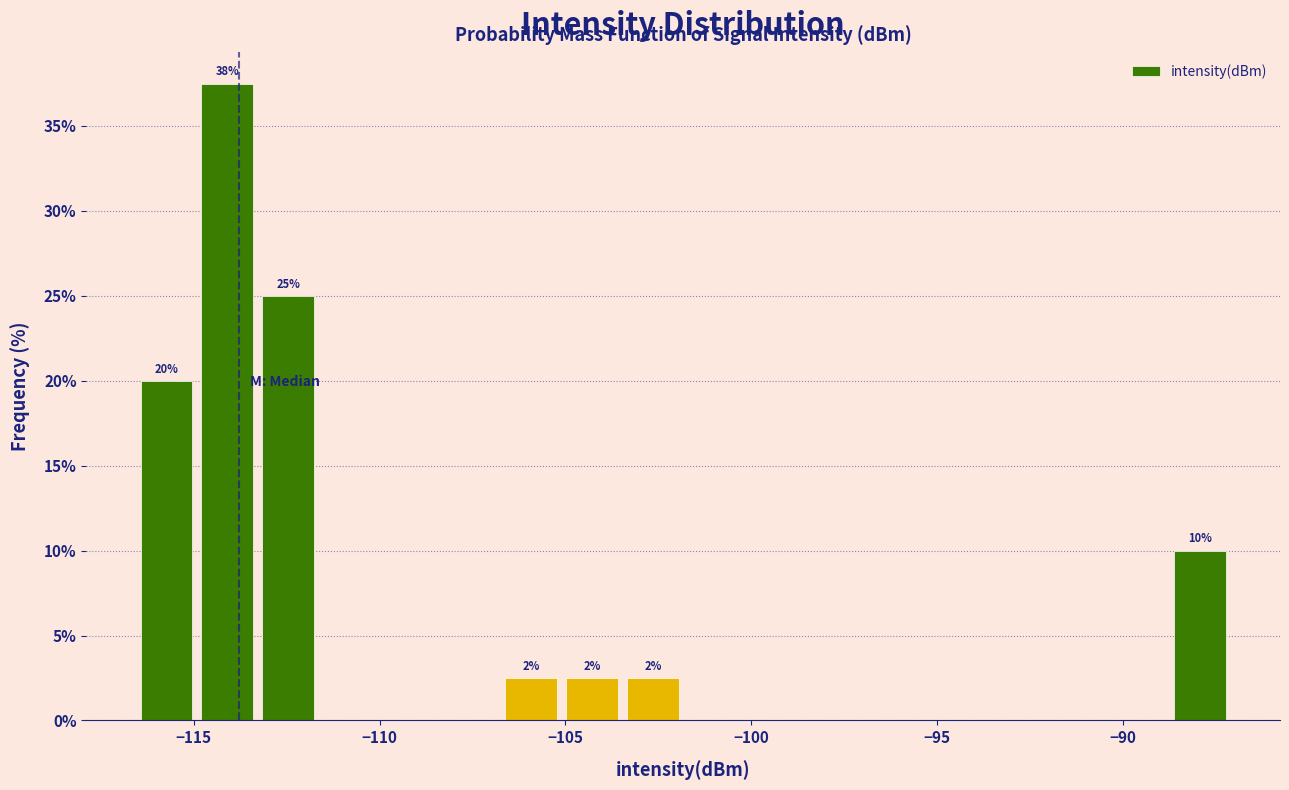

Around what value on the x-axis is the tallest bar? Give the approximate position of its centre, as read against the axis.

-114.0